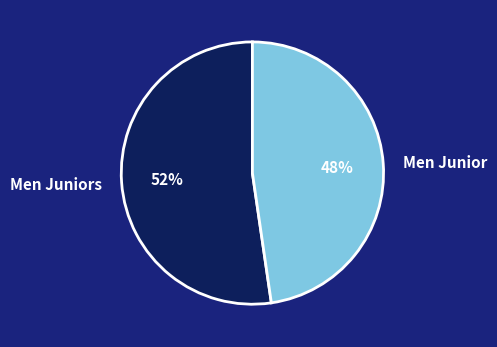

To the nearest percent, what portion does Men Juniors represent?

52%